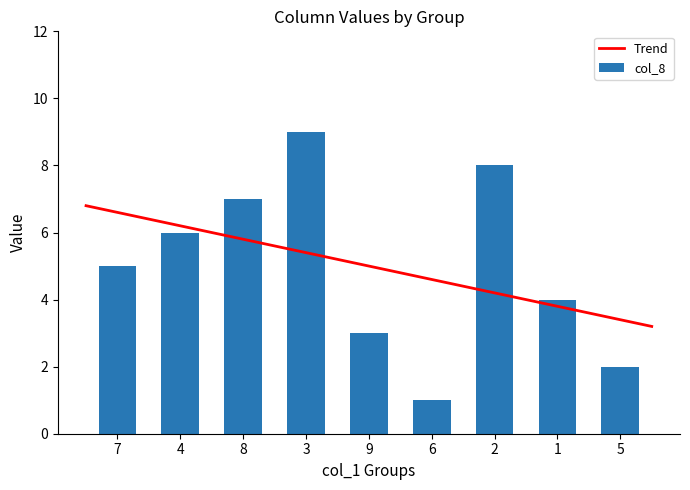

The col_8 series shows 1 at 9. True or false?

False